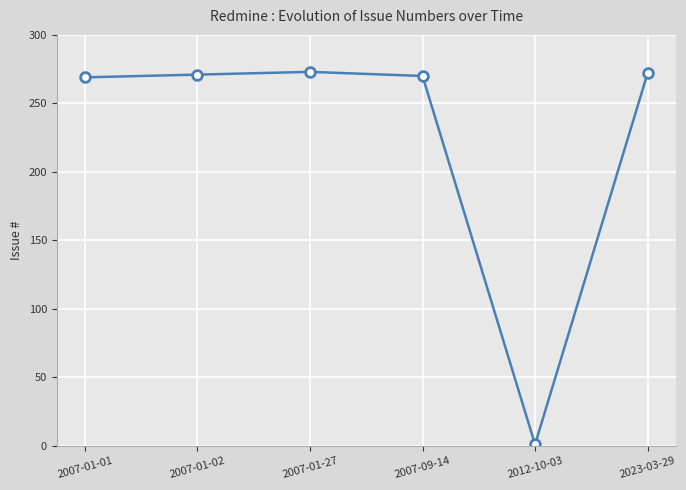

What is the sum of the values at 2007-09-14 and 2012-10-03?

271